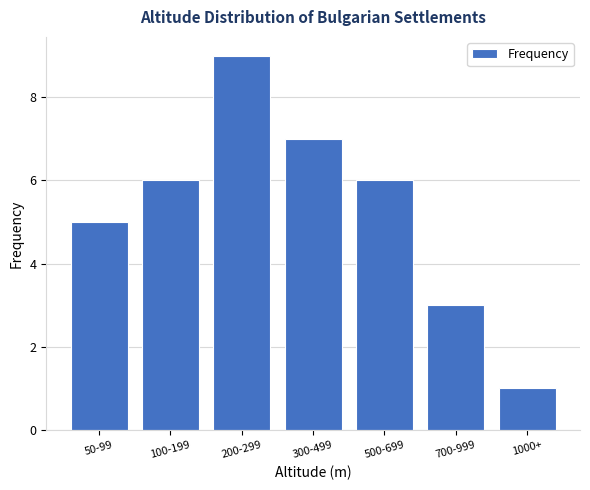

Reading right to left, transcribe all the data shown in this chart.

1000+=1	700-999=3	500-699=6	300-499=7	200-299=9	100-199=6	50-99=5